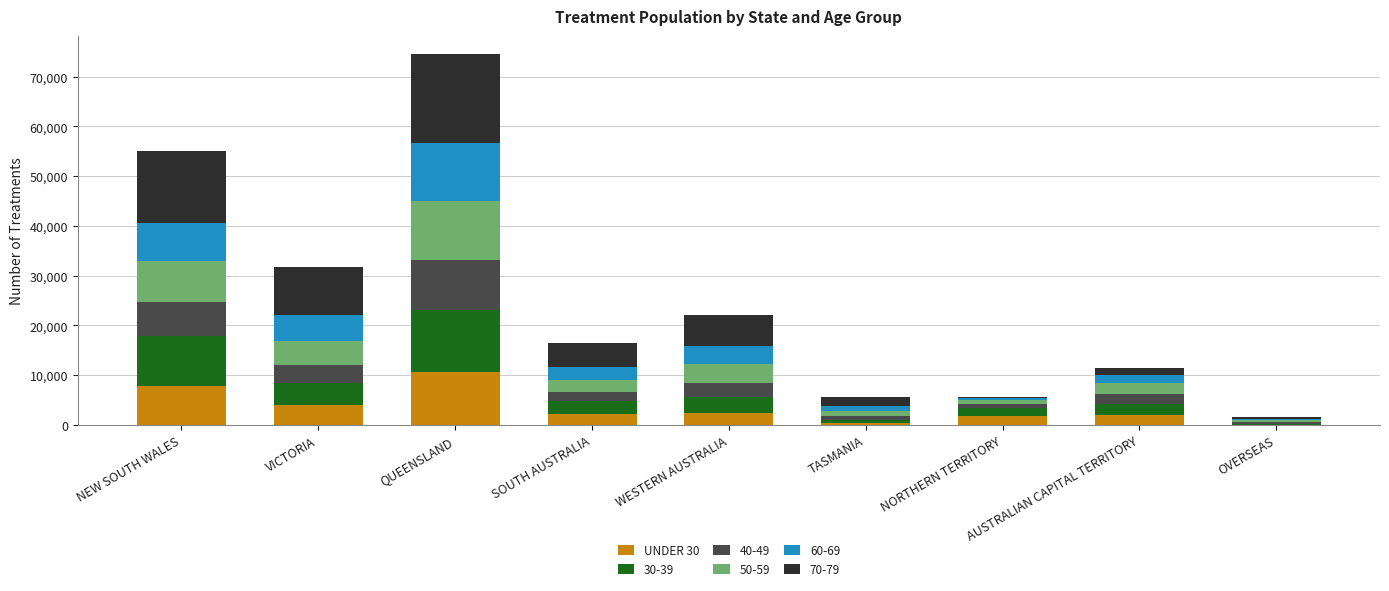

At which category is the sum across all series the highest?

QUEENSLAND